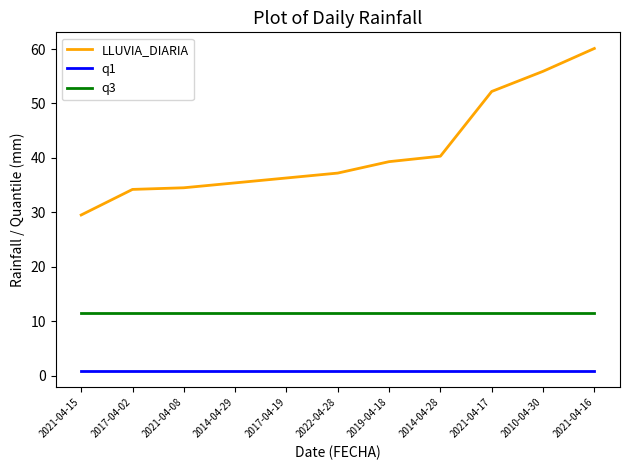

At which category is the sum across all series the highest?

2021-04-16